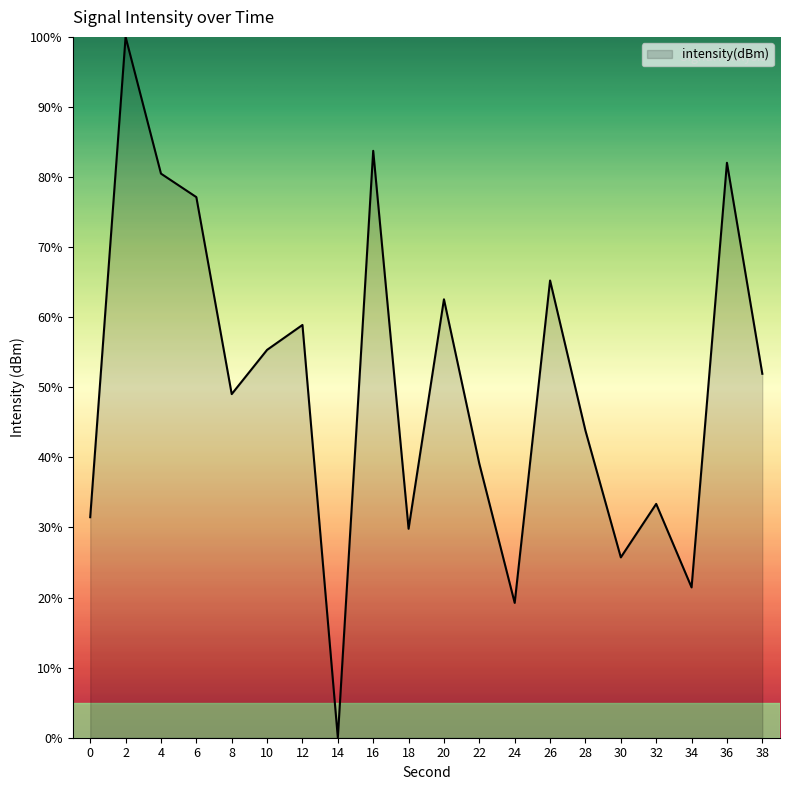

What is the difference between the maximum and minimum values?

100.0